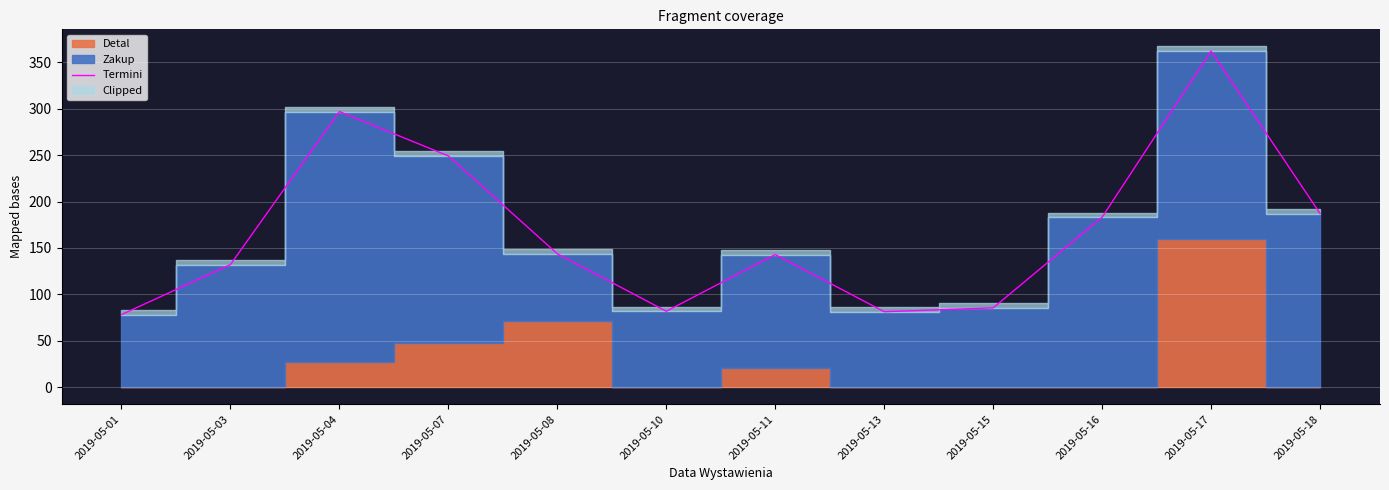

What is the smallest value displayed?

78.2